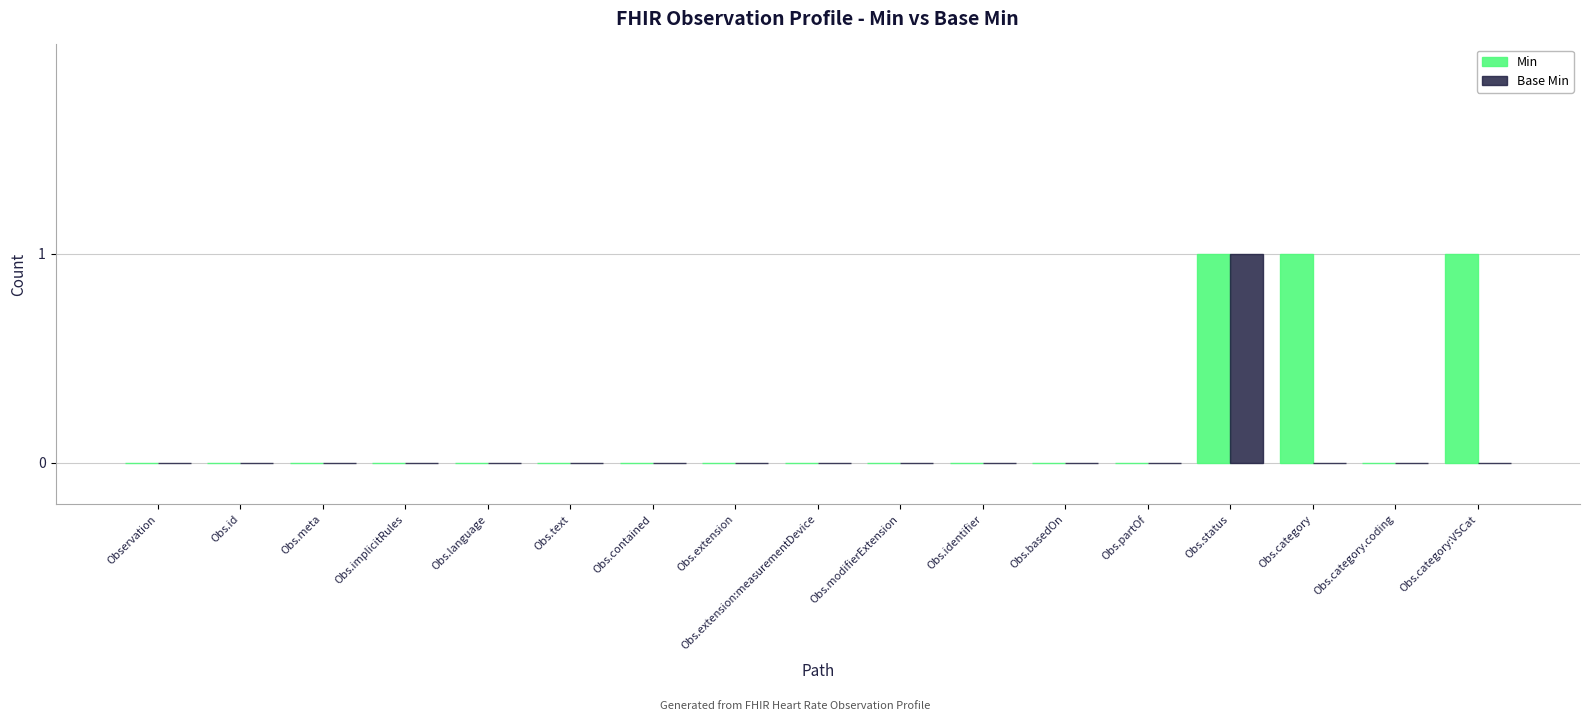

The Min series shows 0 at Obs.extension. True or false?

True